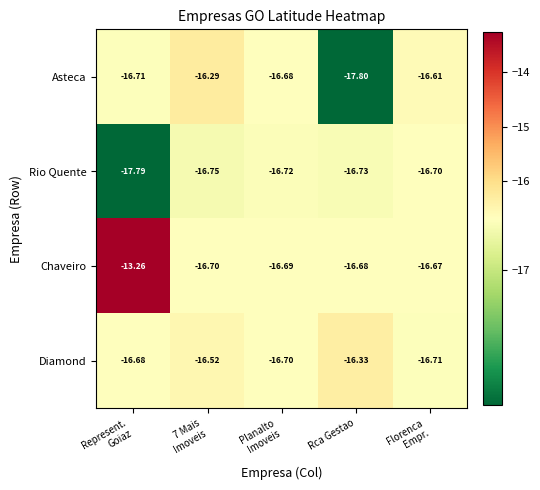

How many distinct data groups are displayed?

4